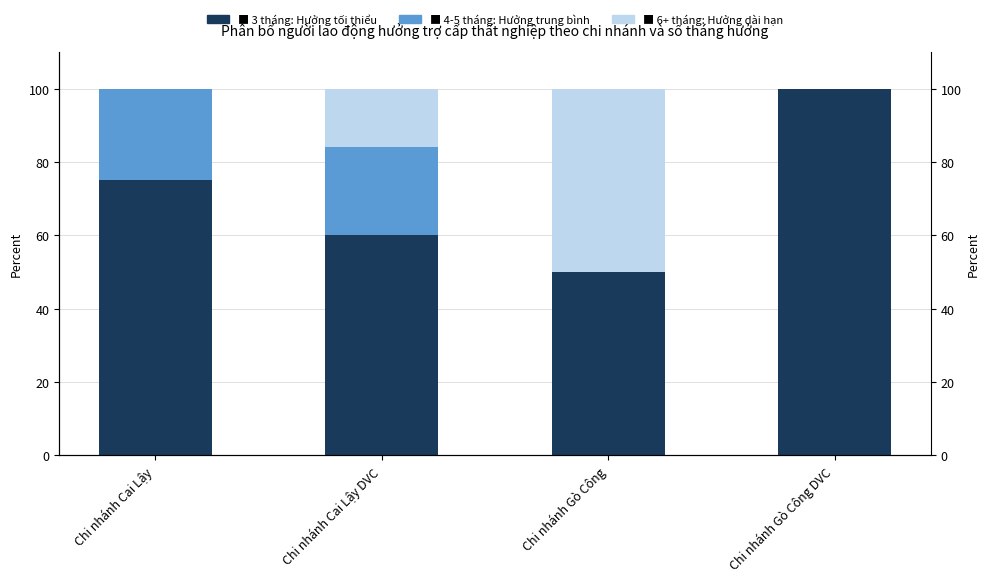

Are the bars horizontal?

No